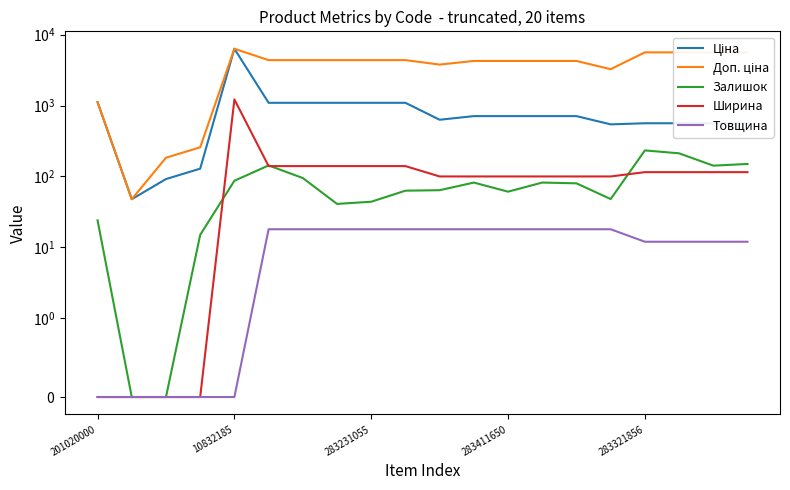

What is the label of the 15th point from the right?

5